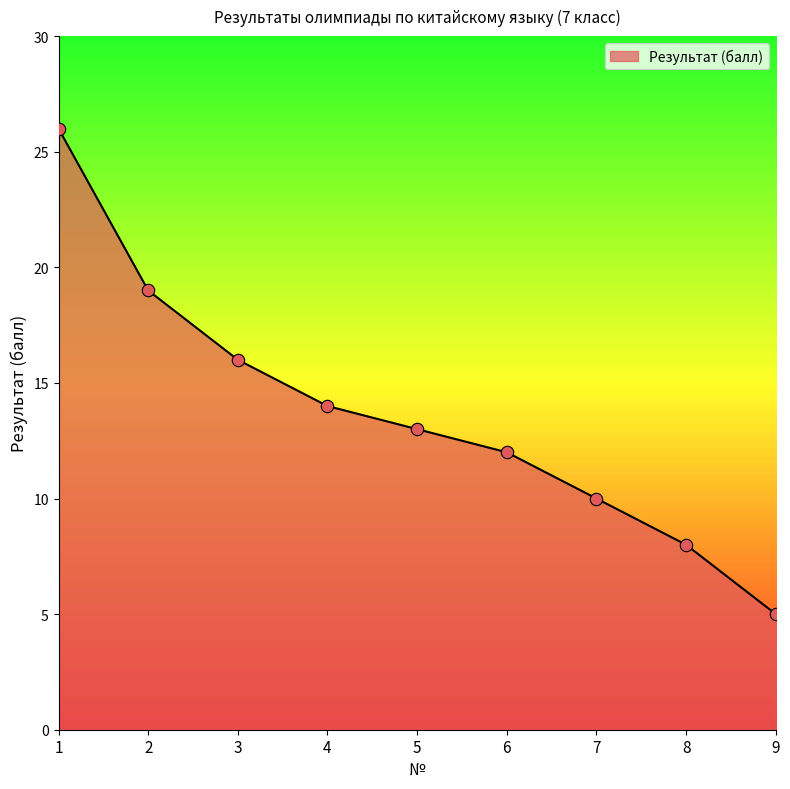

What is the ratio of the value at 3 to the value at 7?

1.6